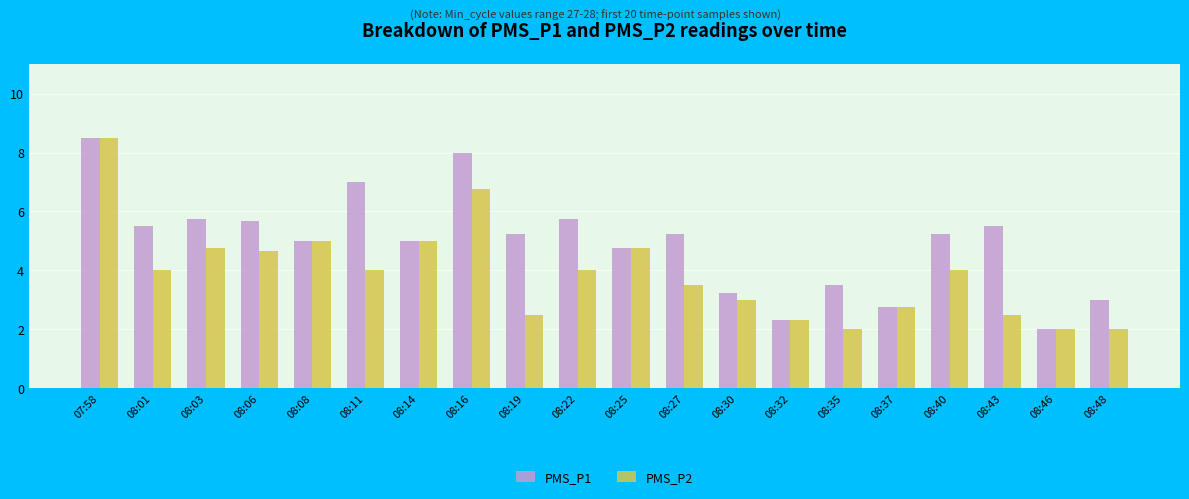

Which series has the largest total across all categories?

PMS_P1